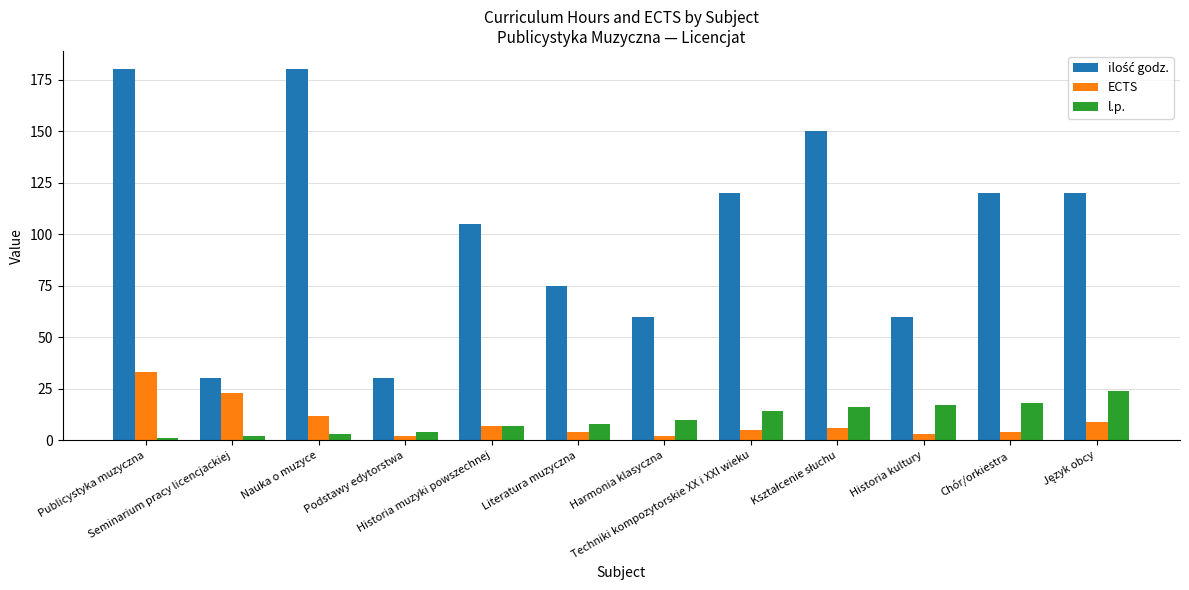

What is the label of the 6th bar from the left?

Literatura muzyczna